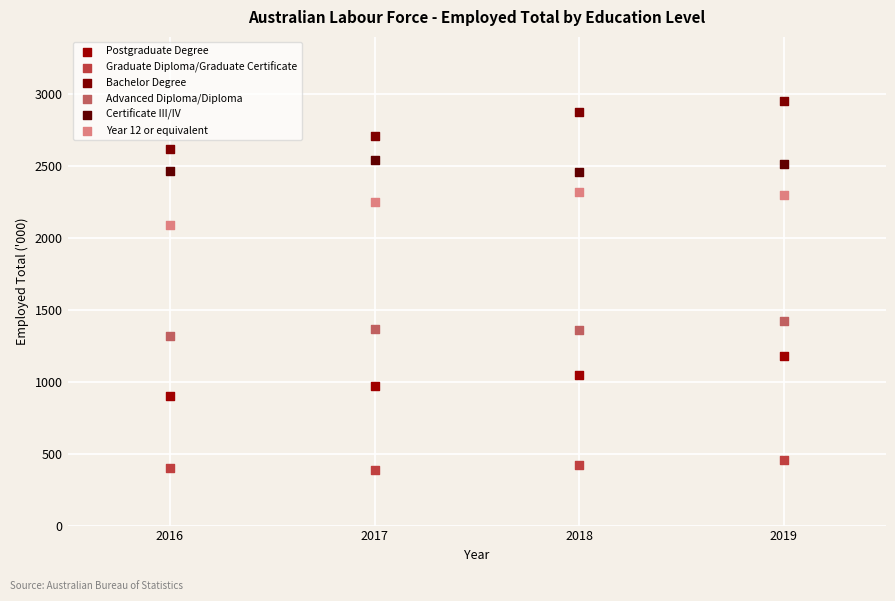

Across all data points, what is the range of Y values (max minus min)?

2567.6